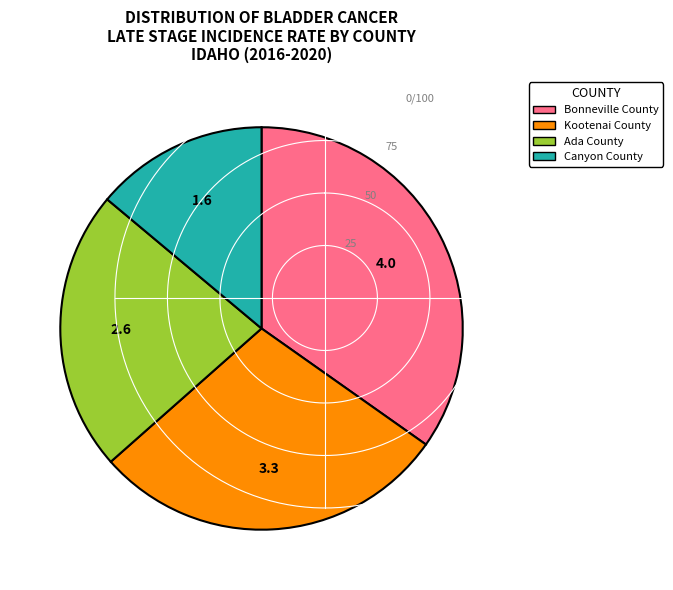

Which category has the smallest portion of the pie?

Canyon County